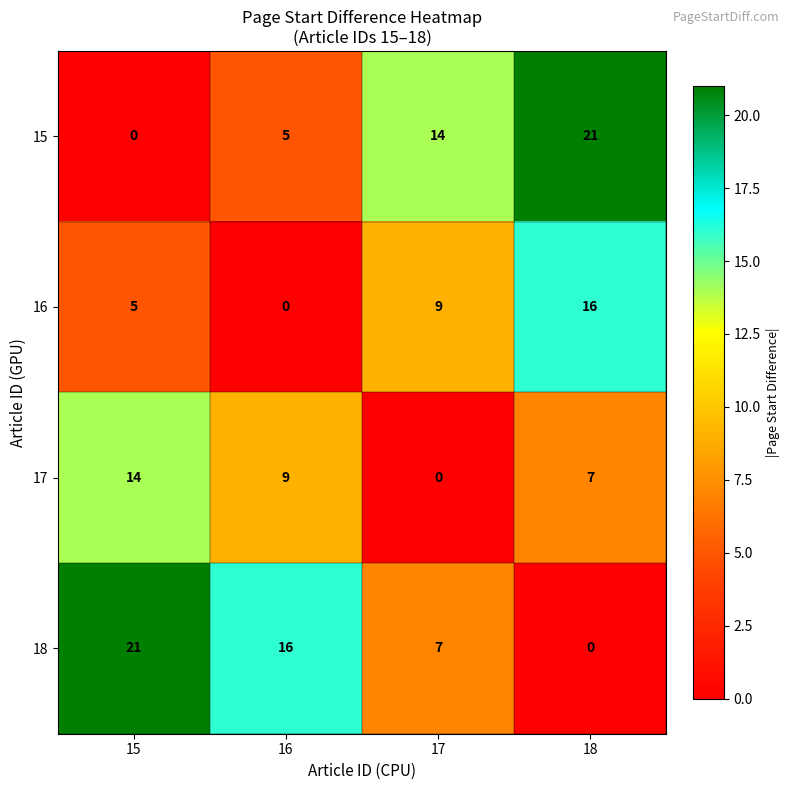

What is the difference between the second highest and minimum values in the 18 series?

16